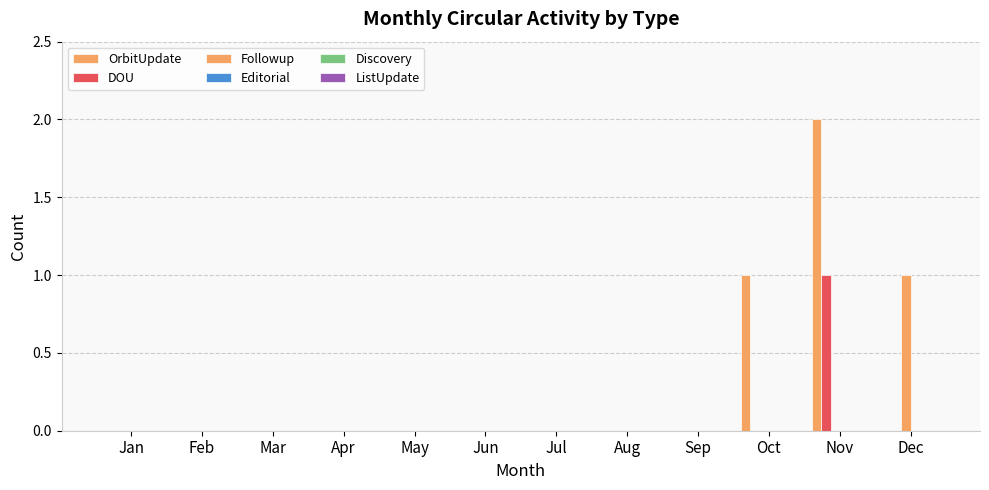

At which category is the sum across all series the highest?

Nov